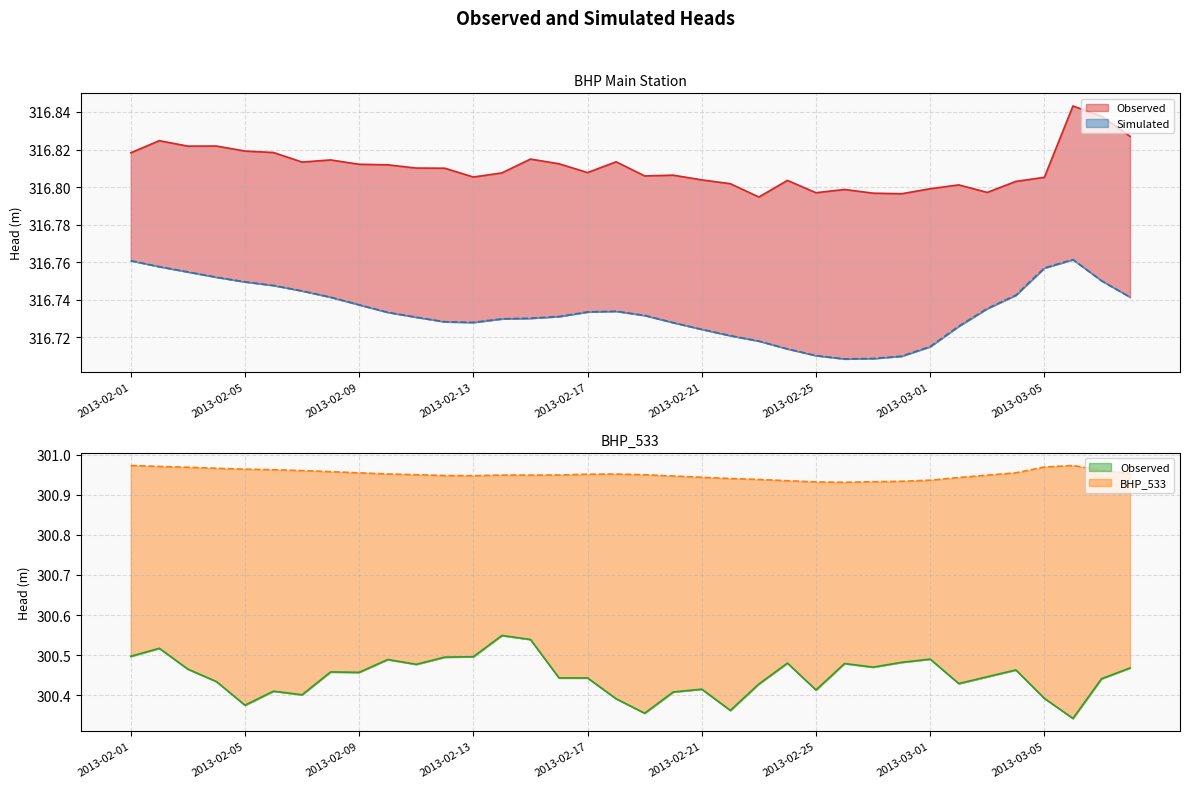

Reading right to left, list all the values displayed in this chart.

Observed_BHP: 316.8	316.8	316.8	316.8	316.8	316.8	316.8	316.8	316.8	316.8	316.8	316.8	316.8	316.8	316.8	316.8	316.8	316.8	316.8	316.8	316.8	316.8	316.8	316.8	316.8	316.8	316.8	316.8	316.8	316.8	316.8	316.8	316.8	316.8	316.8	316.8
Simulated_BHP: 316.7	316.8	316.8	316.8	316.7	316.7	316.7	316.7	316.7	316.7	316.7	316.7	316.7	316.7	316.7	316.7	316.7	316.7	316.7	316.7	316.7	316.7	316.7	316.7	316.7	316.7	316.7	316.7	316.7	316.7	316.7	316.7	316.8	316.8	316.8	316.8
Observed_BHP533: 300.5	300.4	300.3	300.4	300.5	300.4	300.4	300.5	300.5	300.5	300.5	300.4	300.5	300.4	300.4	300.4	300.4	300.4	300.4	300.4	300.4	300.5	300.5	300.5	300.5	300.5	300.5	300.5	300.5	300.4	300.4	300.4	300.4	300.5	300.5	300.5
Simulated_BHP533: 301.0	301.0	301.0	301.0	301.0	300.9	300.9	300.9	300.9	300.9	300.9	300.9	300.9	300.9	300.9	300.9	300.9	301.0	301.0	301.0	300.9	300.9	300.9	300.9	300.9	301.0	301.0	301.0	301.0	301.0	301.0	301.0	301.0	301.0	301.0	301.0